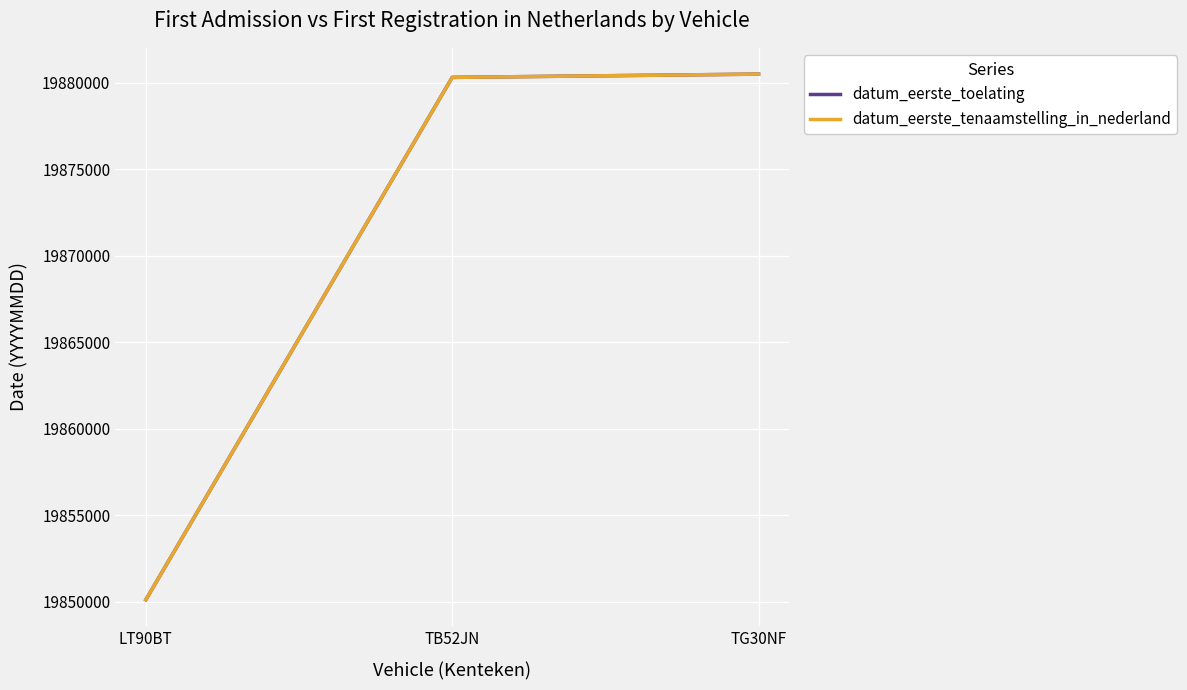

Between TB52JN and TG30NF, which series saw the biggest shift?

datum_eerste_toelating